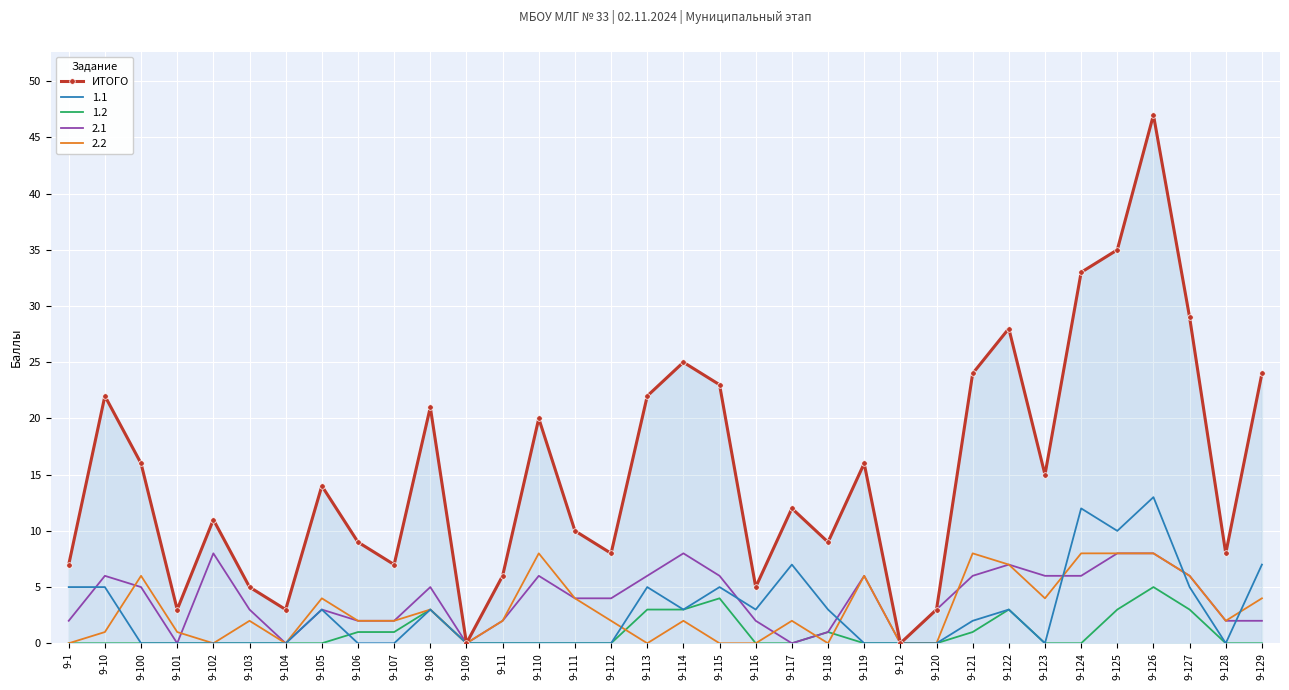

Is the value of ИТОГО at 9-112 greater than the value of 1.2 at 9-101?

Yes